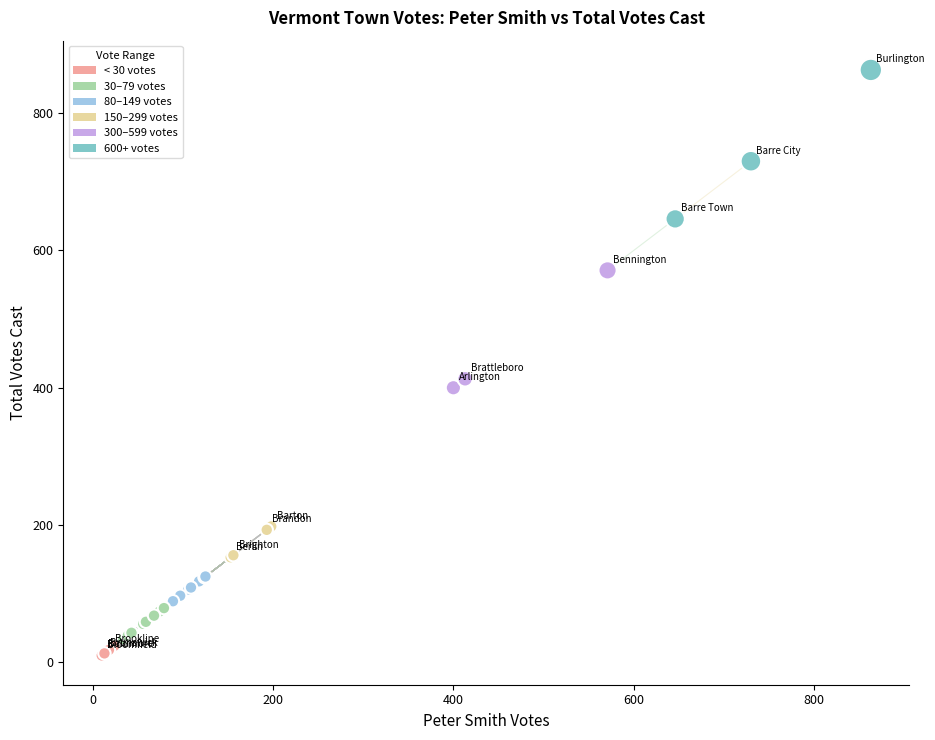

What Y value in the scatter plot is closest to 436?

413